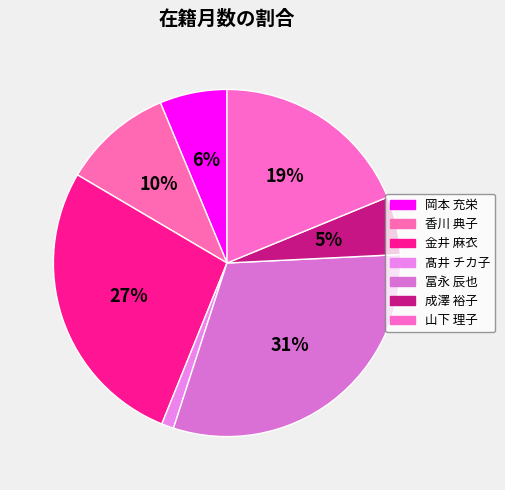

To the nearest percent, what is the difference between the largest and smallest slice percentages?

30%